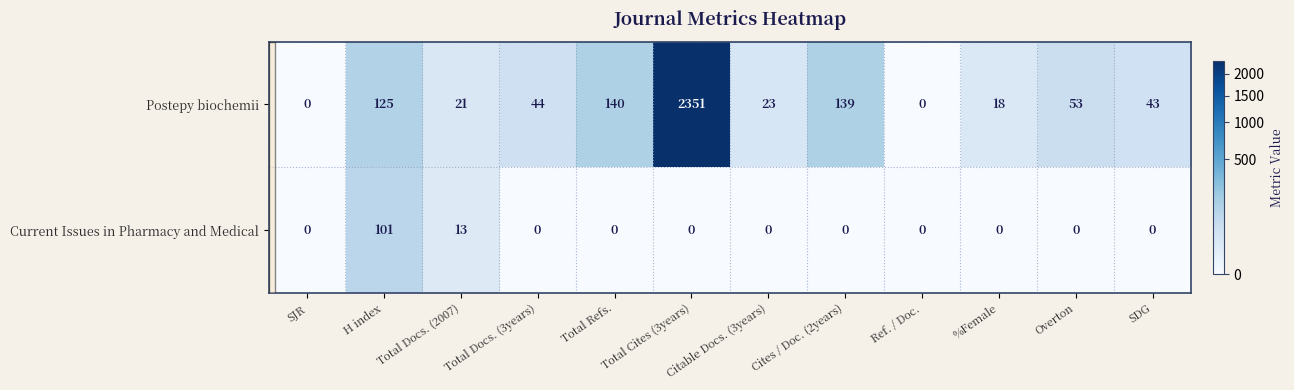

Where is Current Issues in Pharmacy and Medical nearest to the value 50?

Total Docs. (2007)